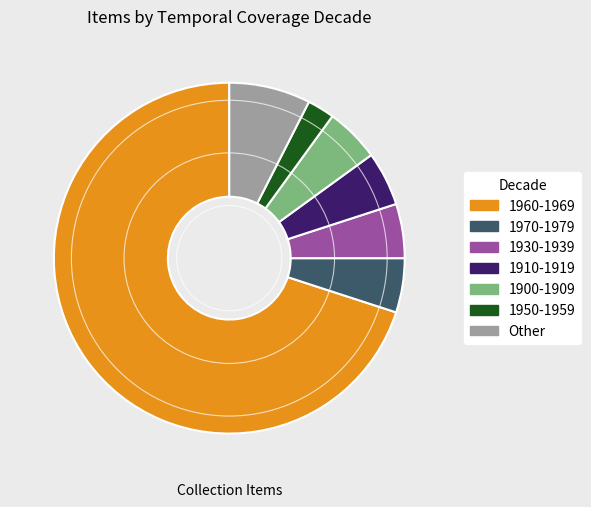

What is the majority slice?

1960-1969